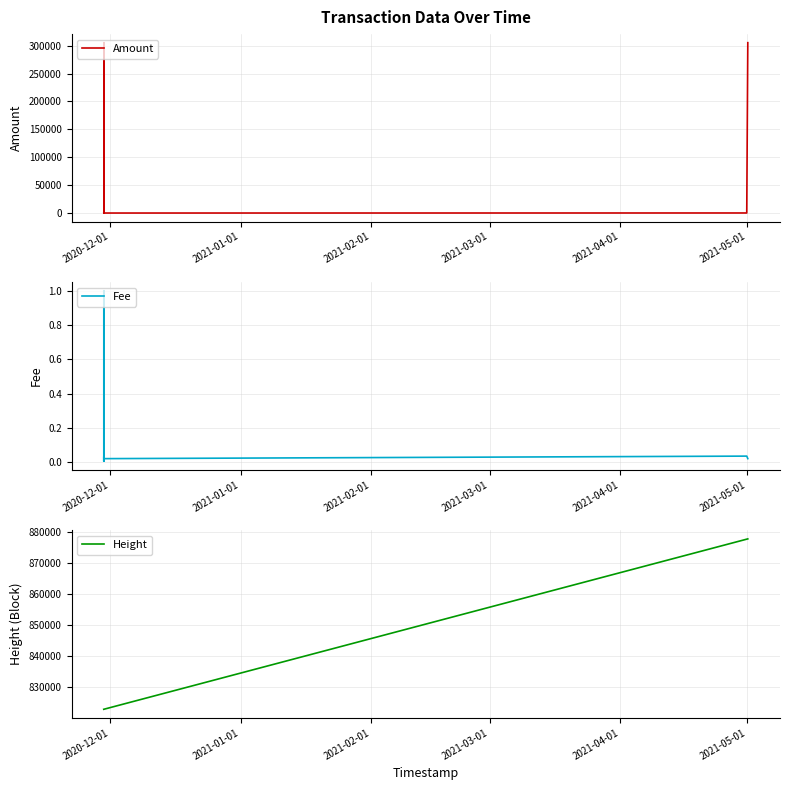

Which category has the lowest value across all series?

2021-02-01